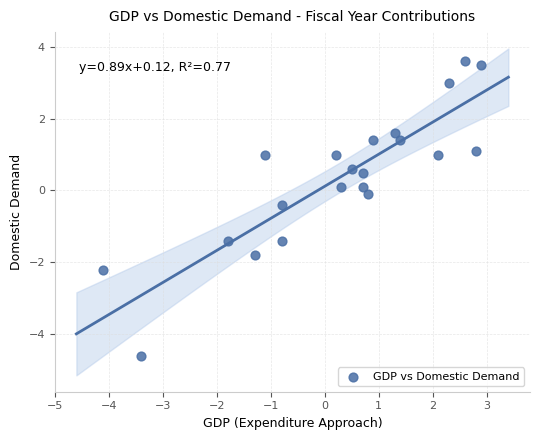

What is the range of X values (max minus min)?

7.0